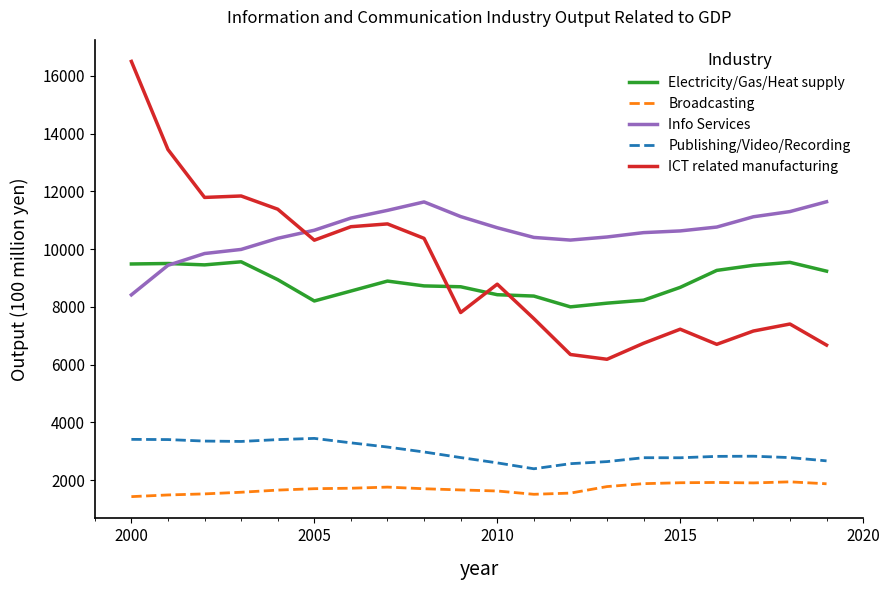

True or false: Info Services and ICT related manufacturing intersect in this chart.

True